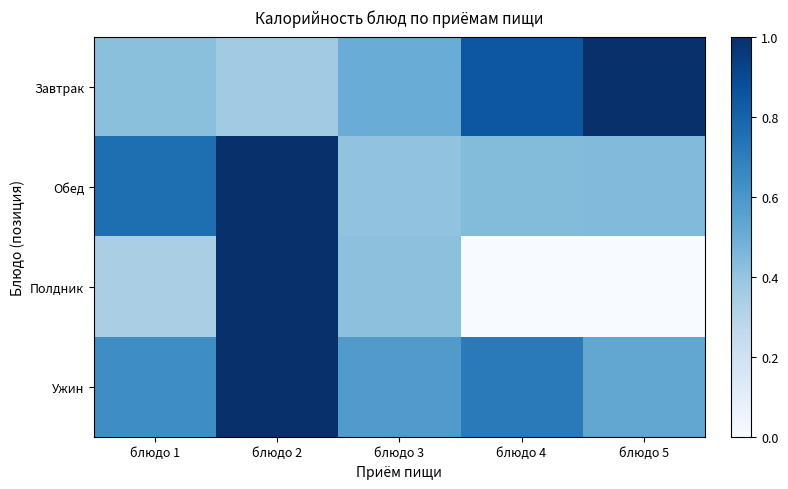

At which category is the sum across all series the highest?

блюдо 2